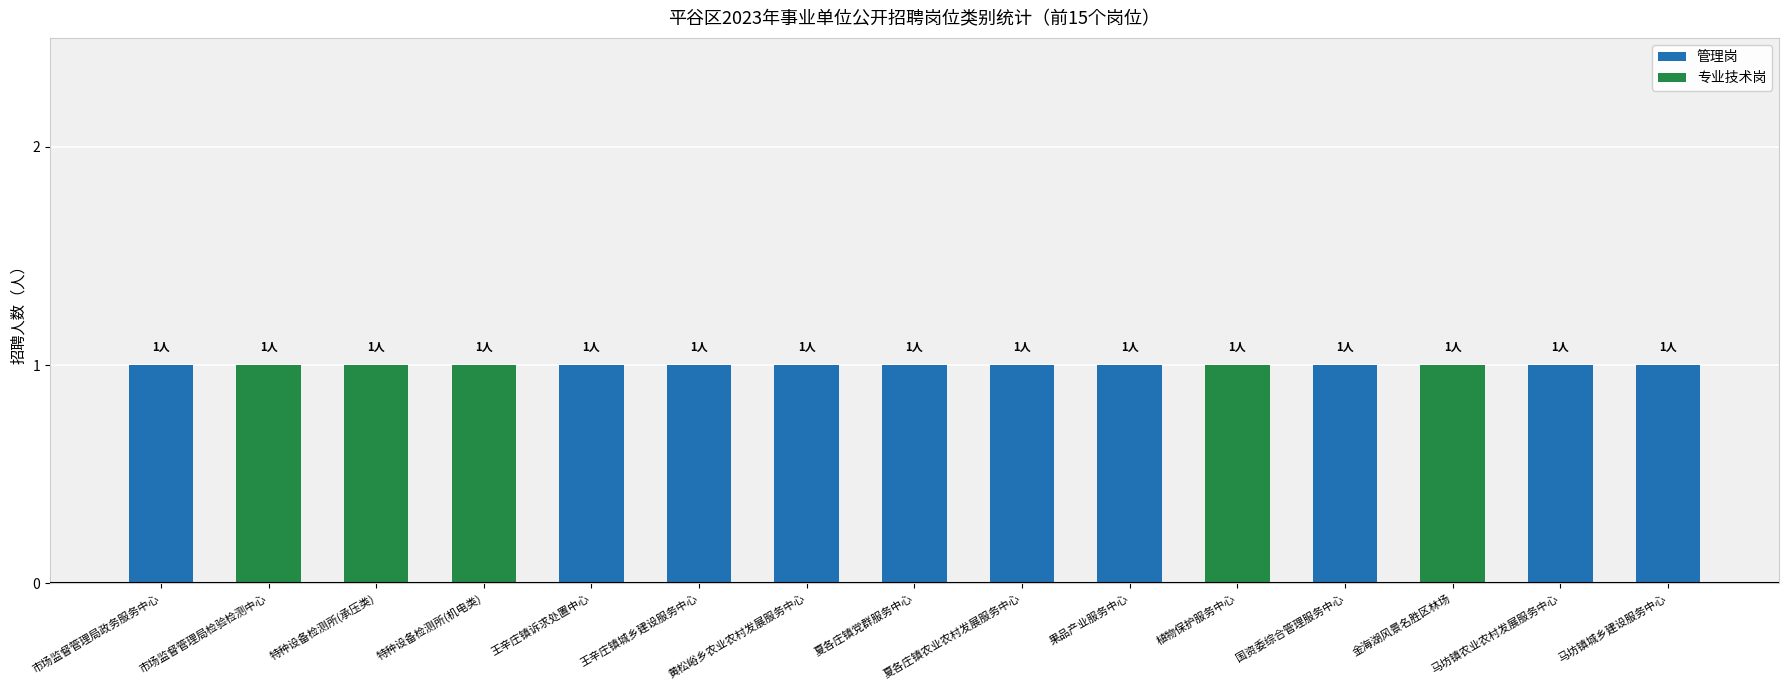

True or false: 管理岗 has a value of 1 at 王辛庄镇城乡建设服务中心.

True